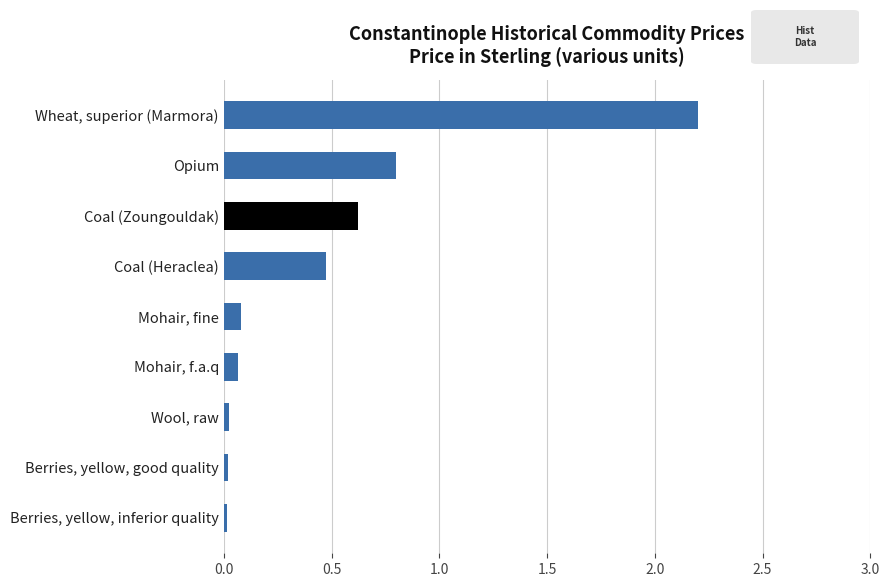

Rank the categories by value from lowest to highest.

Berries, yellow, inferior quality, Berries, yellow, good quality, Wool, raw, Mohair, f.a.q, Mohair, fine, Coal (Heraclea), Coal (Zoungouldak), Opium, Wheat, superior (Marmora)